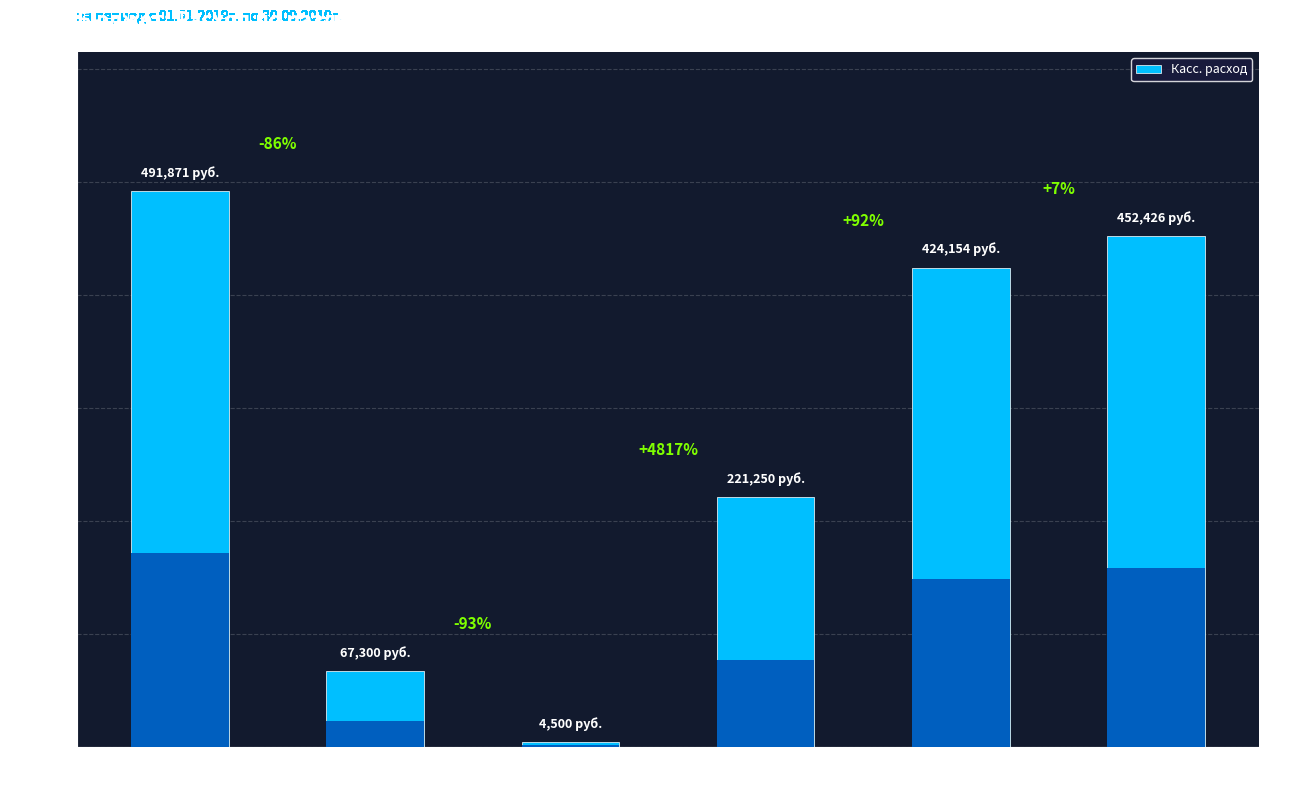

Reading left to right, list all the values displayed in this chart.

ОБЩЕГОСУДАРСТВЕННЫЕ
ВОПРОСЫ=491870.6	НАЦИОНАЛЬНАЯ
ОБОРОНА=67300.0	НАЦИОНАЛЬНАЯ
БЕЗОПАСНОСТЬ=4500.0	НАЦИОНАЛЬНАЯ
ЭКОНОМИКА=221250.0	ЖИЛИЩНО-КОММУНАЛЬНОЕ
ХОЗЯЙСТВО=424154.3	КУЛЬТУРА,
КИНЕМАТОГРАФИЯ=452426.2